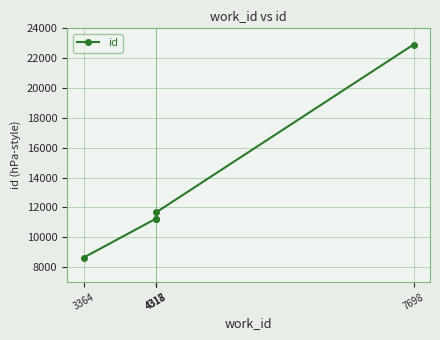

Is it true that the value at 4318 is 11672?

True